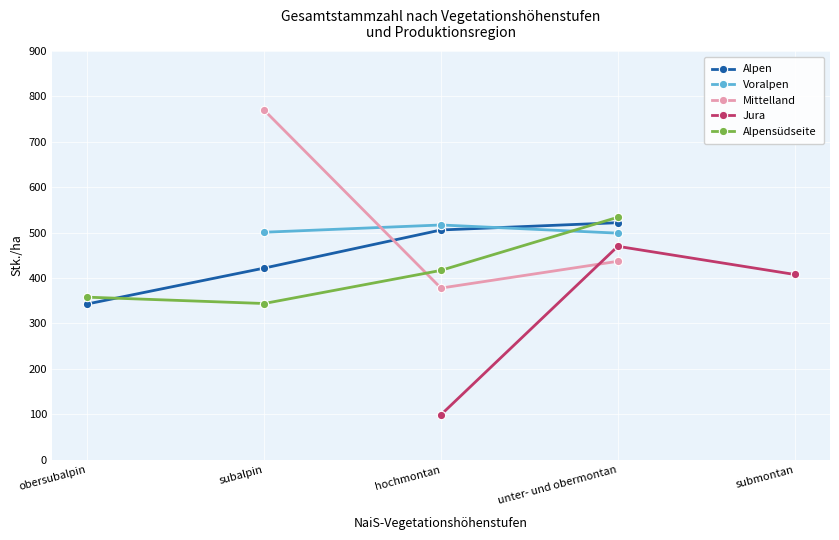

Where do Alpen and Voralpen first cross each other?

hochmontan and unter- und obermontan